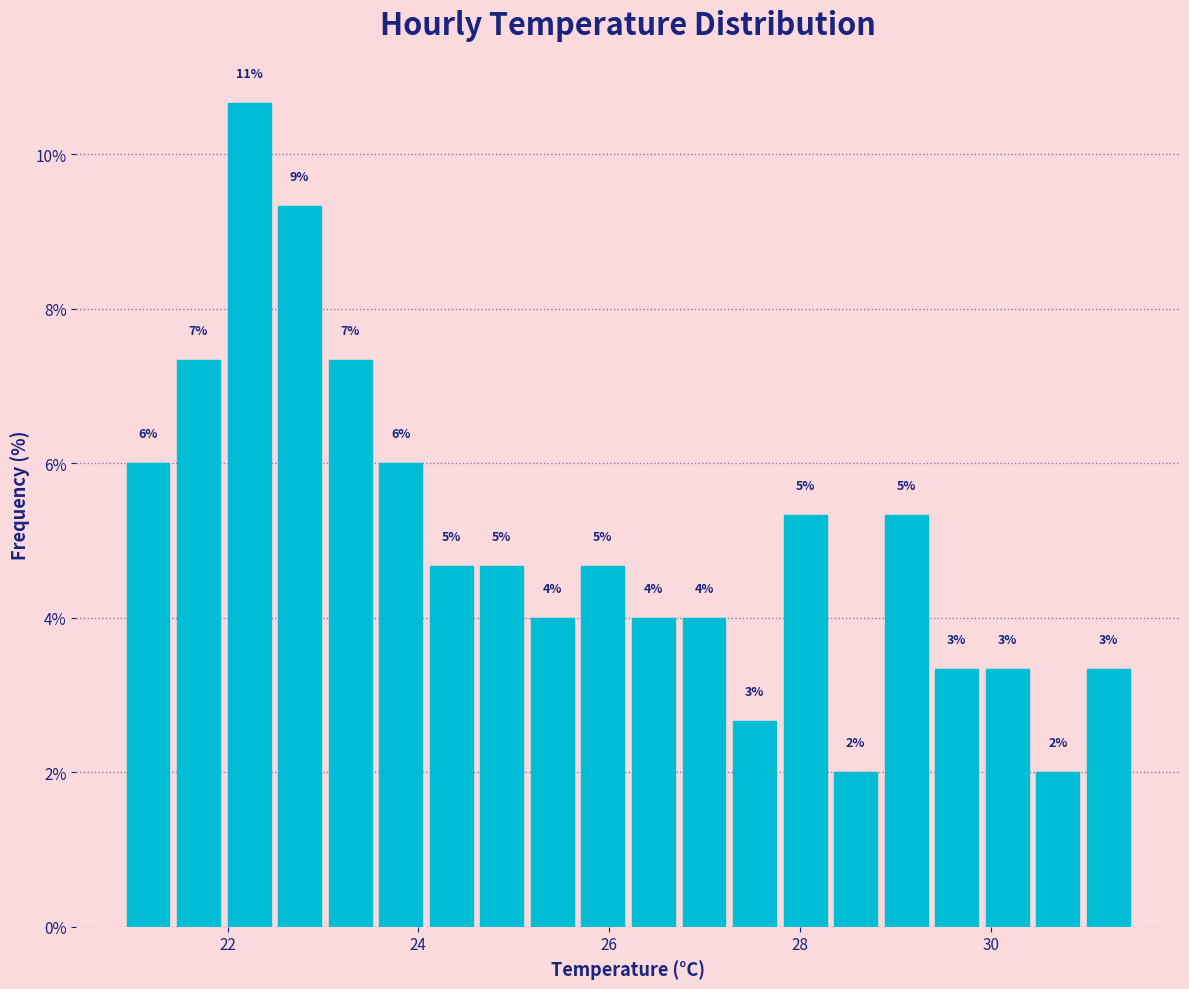

Around what value on the x-axis is the tallest bar? Give the approximate position of its centre, as read against the axis.

22.2